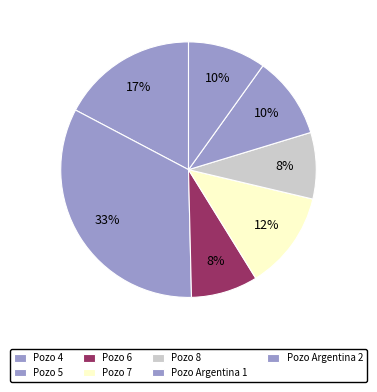

To the nearest percent, what portion does Pozo Argentina 2 represent?

10%